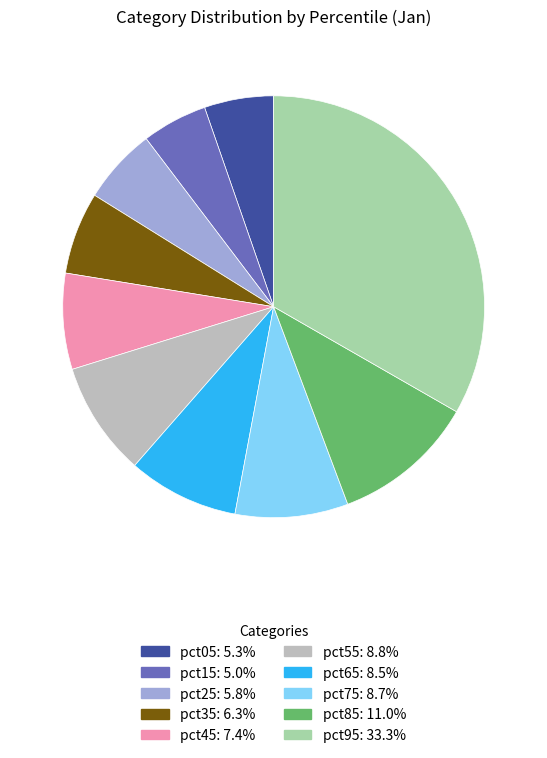

Is the sum of pct35 and pct75 greater than half?

No